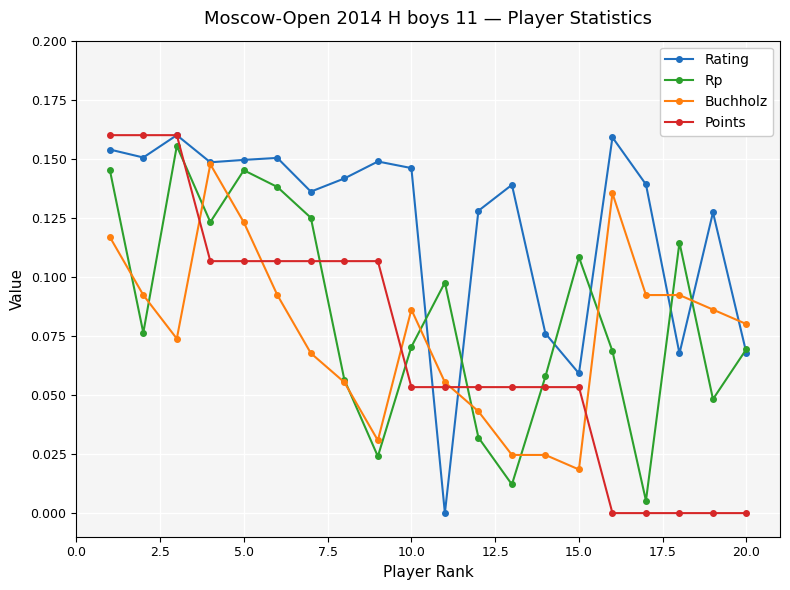

True or false: Buchholz has more than 2 points higher than both neighbors.

True